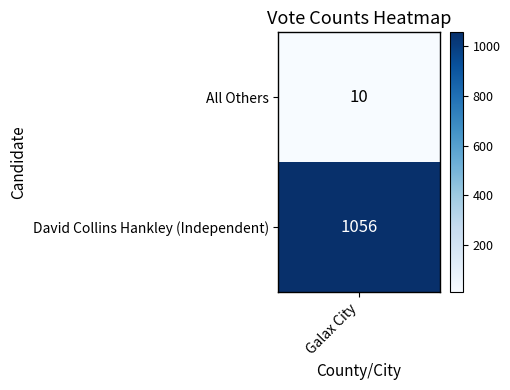

List the labels in order of value, largest first.

0, 1